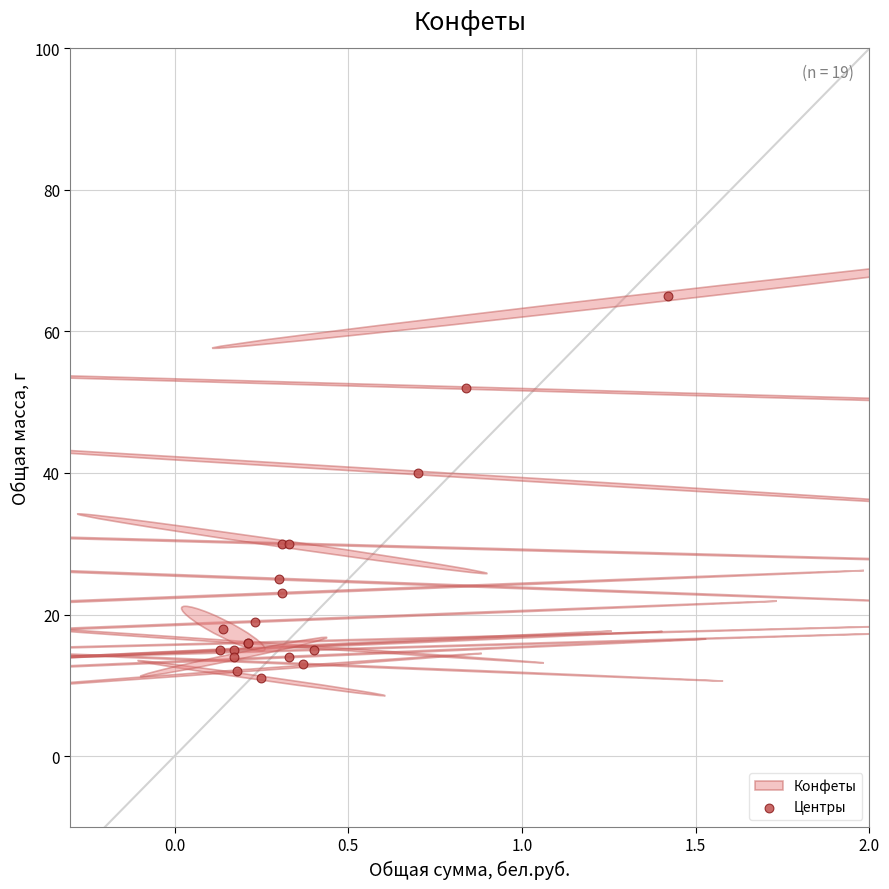

What Y value in the scatter plot is closest to 38?

40